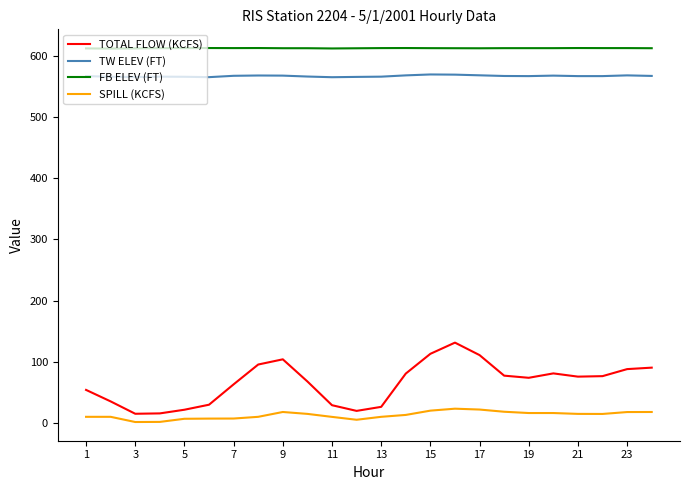

Which series has the largest range (max minus min)?

TOTAL FLOW (KCFS)